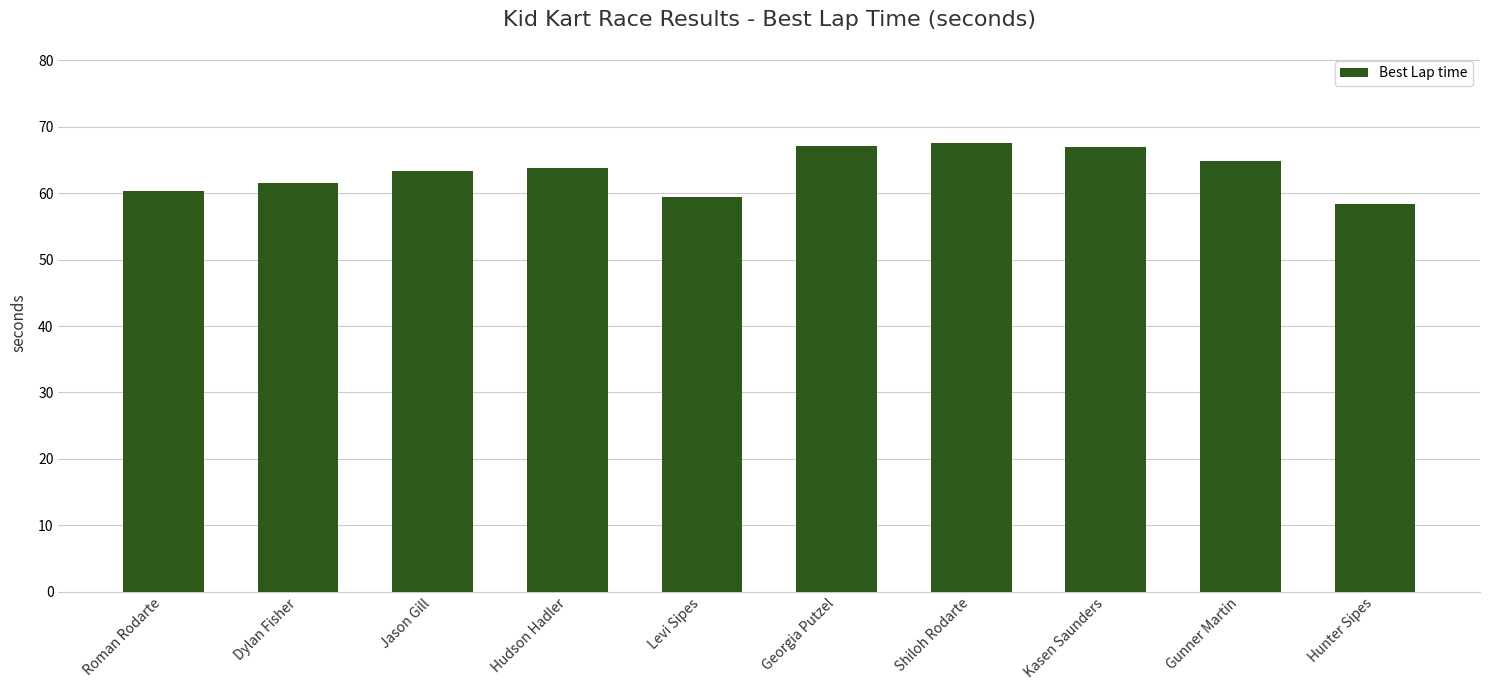

What value does the data have at Kasen Saunders?

66.9